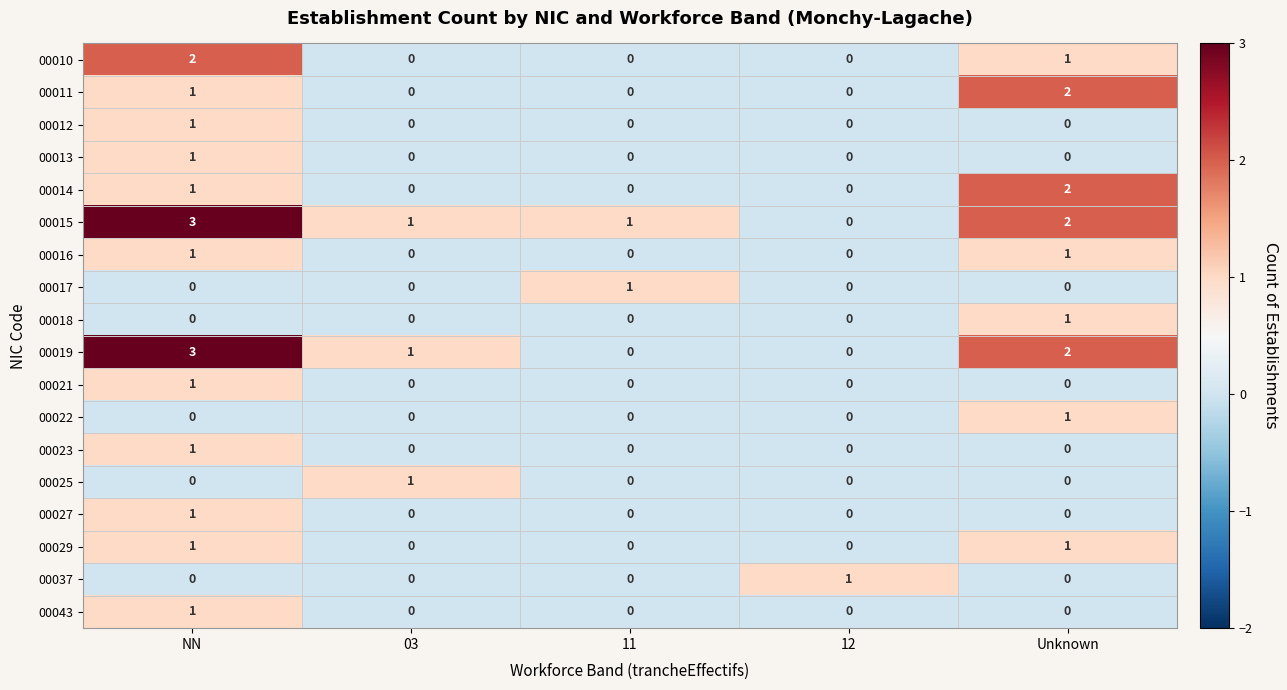

What is the total value across all series at NN?

18